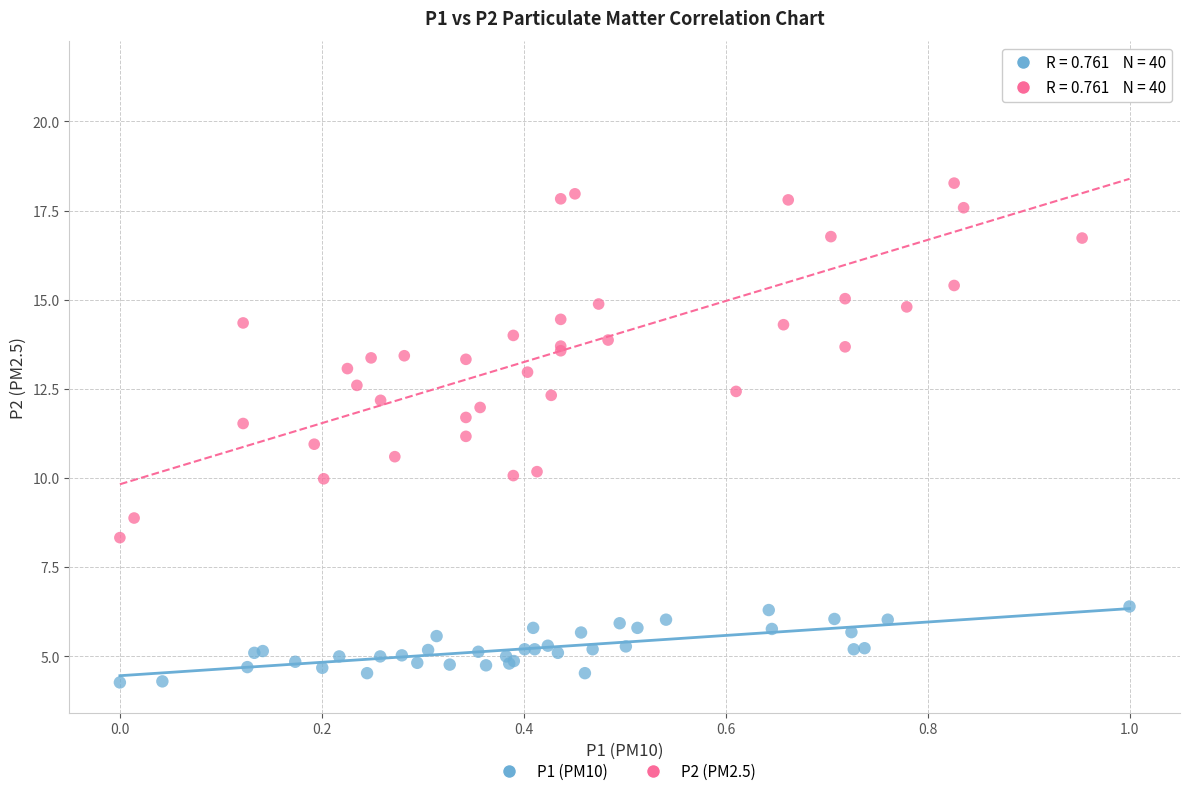

What are all the series names shown in the legend?

P1 (PM10), P2 (PM2.5)